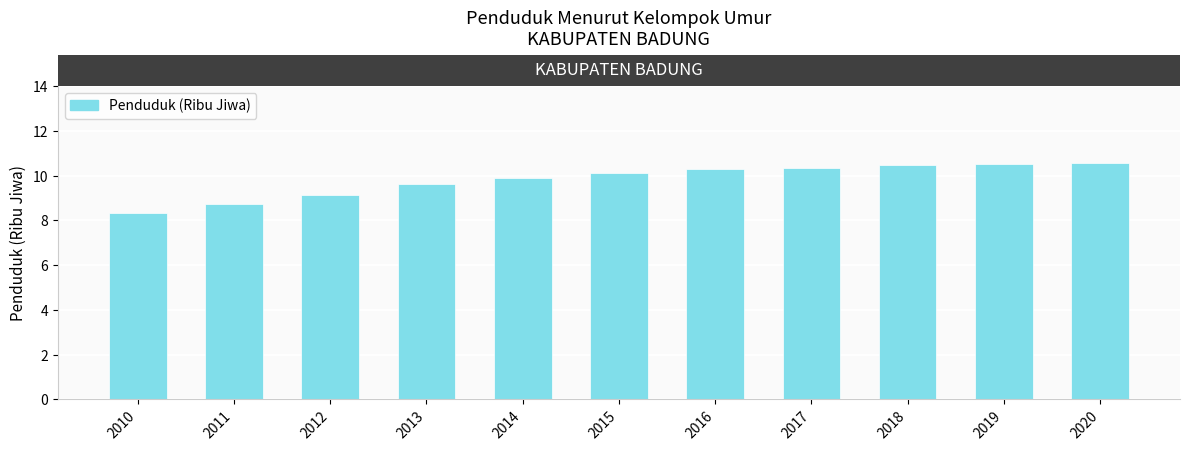

Are the bars grouped side by side (vs. stacked)?

No